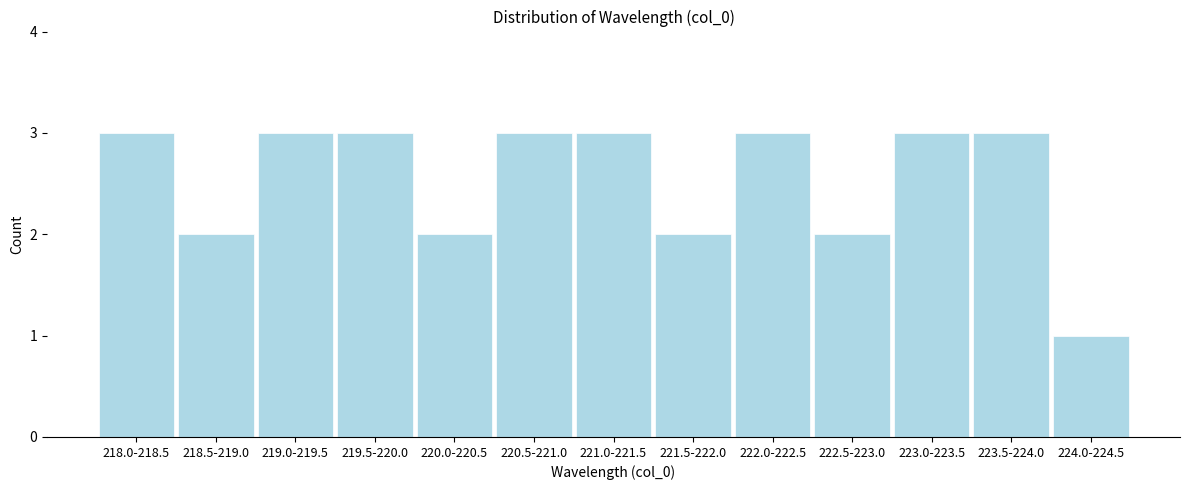

Reading left to right, list all the values displayed in this chart.

218.0-218.5=3	218.5-219.0=2	219.0-219.5=3	219.5-220.0=3	220.0-220.5=2	220.5-221.0=3	221.0-221.5=3	221.5-222.0=2	222.0-222.5=3	222.5-223.0=2	223.0-223.5=3	223.5-224.0=3	224.0-224.5=1